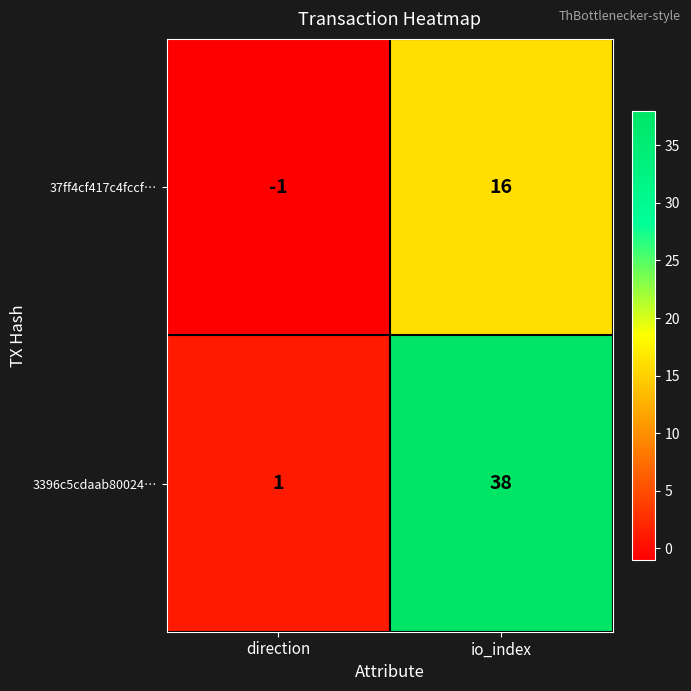

What is the difference between the highest and lowest values at io_index?

22